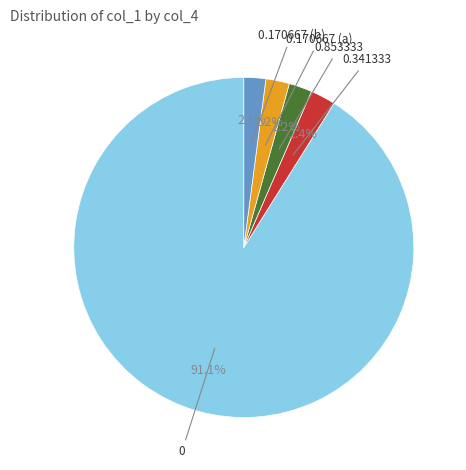

To the nearest percent, what is the average slice percentage?

20%